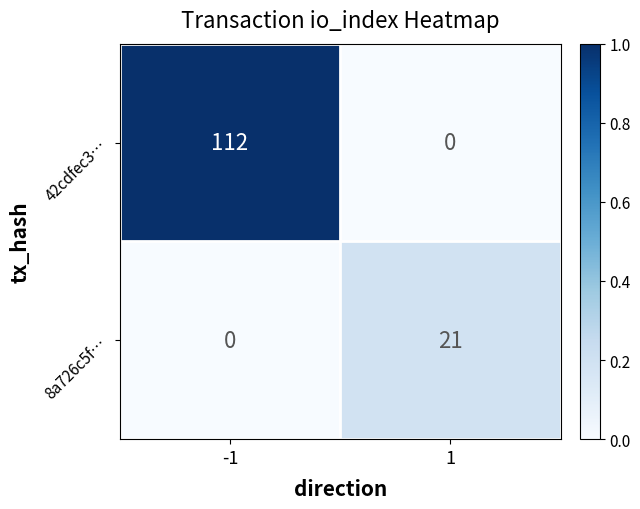

Is it true that 42cdfec3… equals 112 at -1?

True